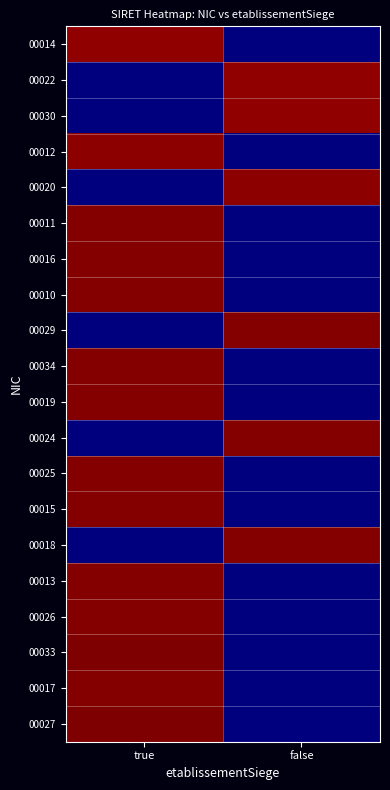

Reading right to left, what are all the values shown in this chart?

00014: false=0.0	true=30.7
00022: false=30.7	true=0.0
00030: false=30.7	true=0.0
00012: false=0.0	true=30.9
00020: false=30.9	true=0.0
00011: false=0.0	true=31.1
00016: false=0.0	true=31.1
00010: false=0.0	true=31.1
00029: false=31.1	true=0.0
00034: false=0.0	true=31.1
00019: false=0.0	true=31.1
00024: false=31.1	true=0.0
00025: false=0.0	true=31.1
00015: false=0.0	true=31.1
00018: false=31.1	true=0.0
00013: false=0.0	true=31.1
00026: false=0.0	true=31.1
00033: false=0.0	true=31.3
00017: false=0.0	true=31.2
00027: false=0.0	true=31.3